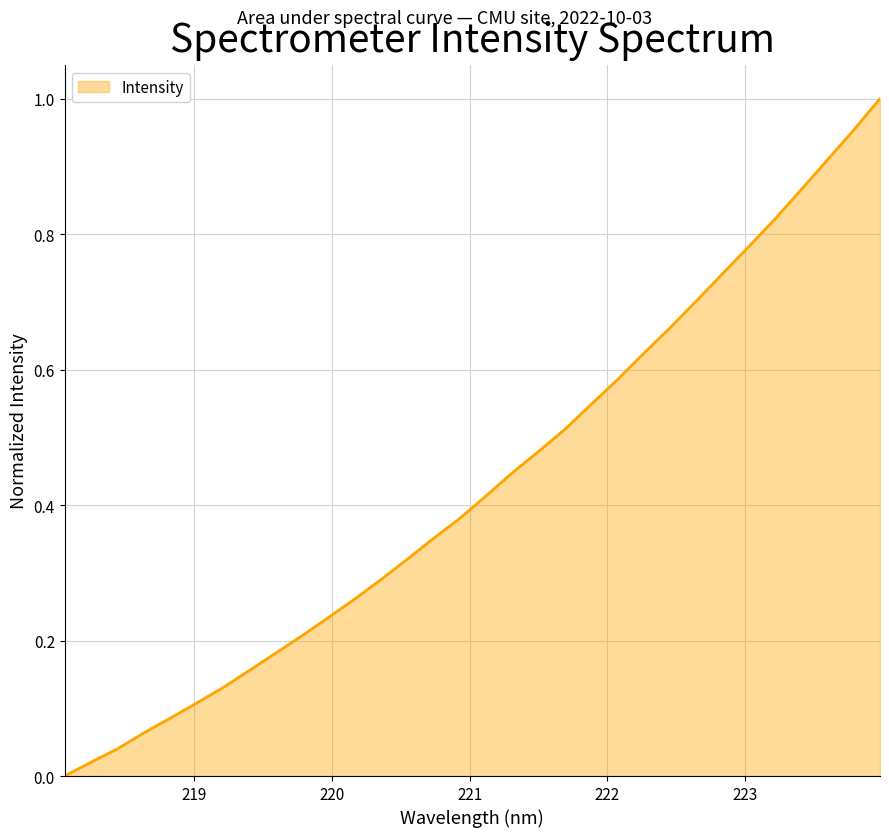

How many lines are shown in the chart?

1